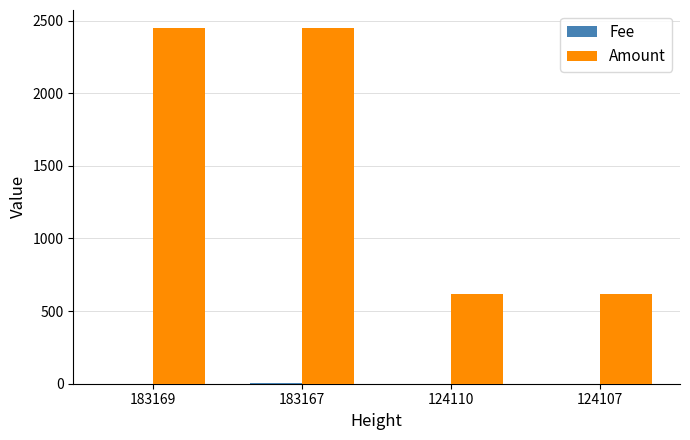

How many series are shown in this chart?

2